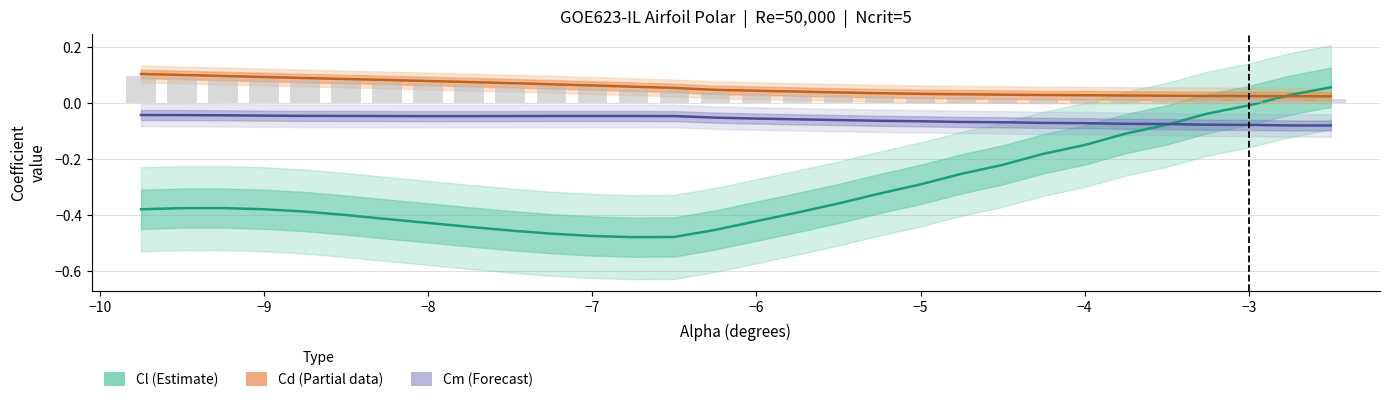

How many values in Cl are below zero?

28